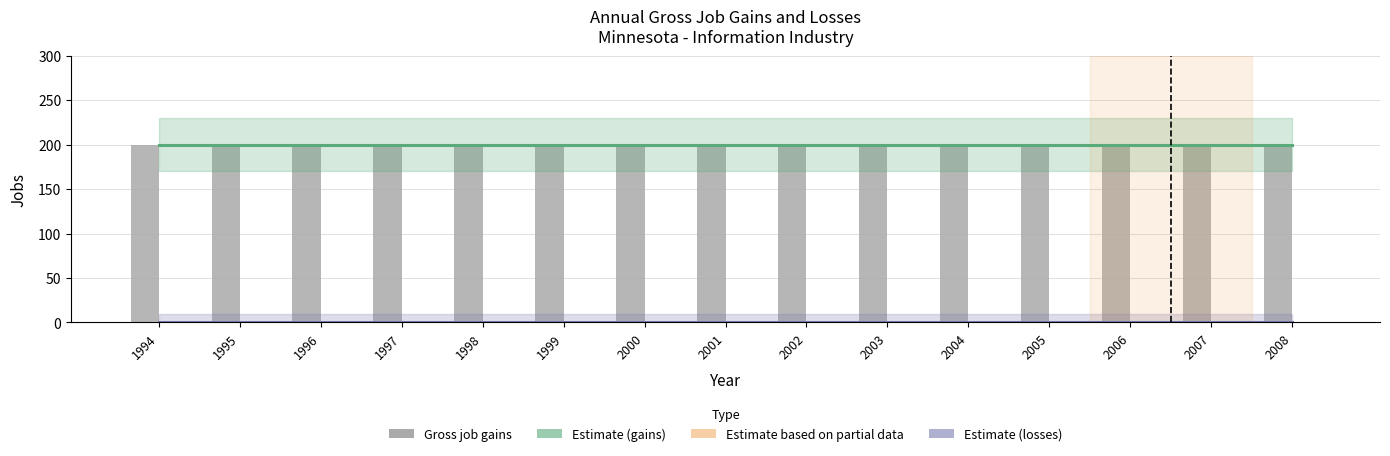

Are the bars horizontal?

No